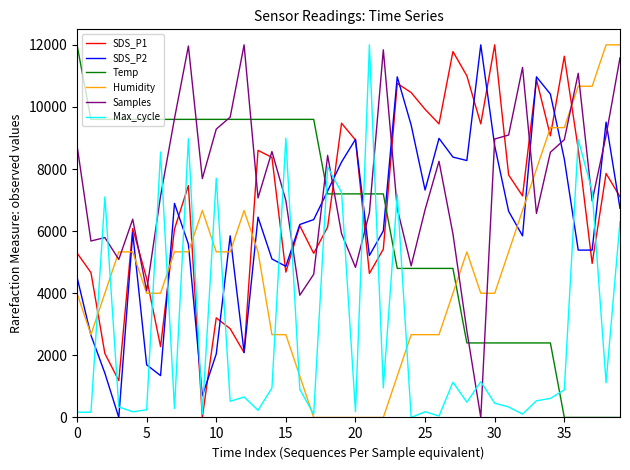

Which series has the largest total across all categories?

Samples